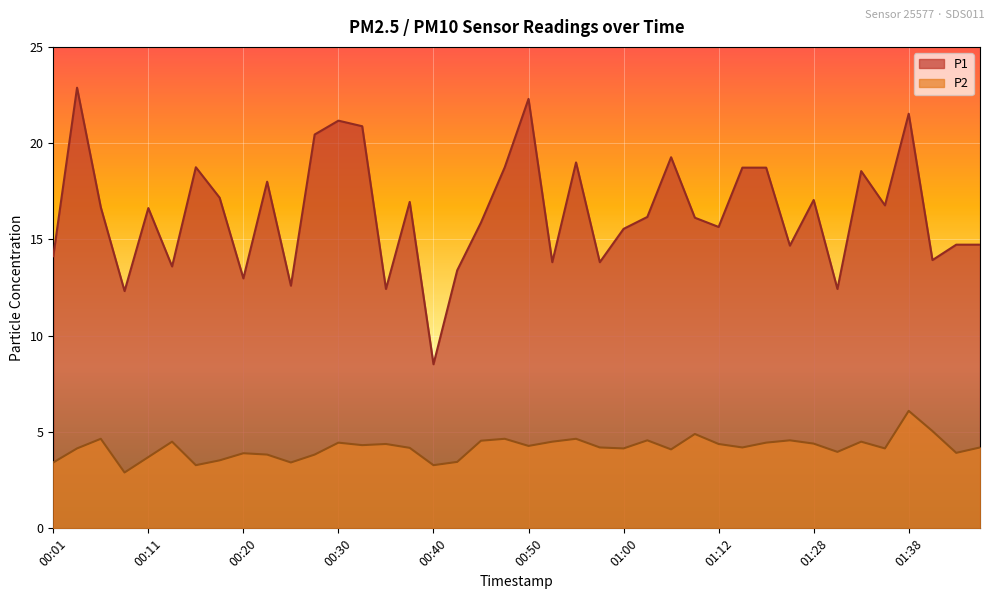

What value does the P1 series have at 00:25?

12.6